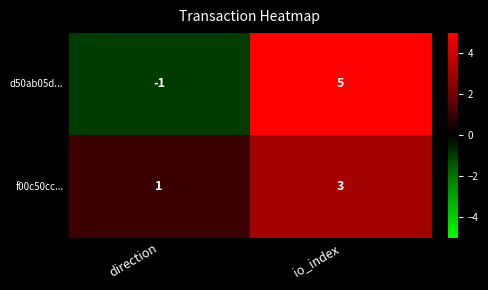

At which category is the sum across all series the highest?

io_index